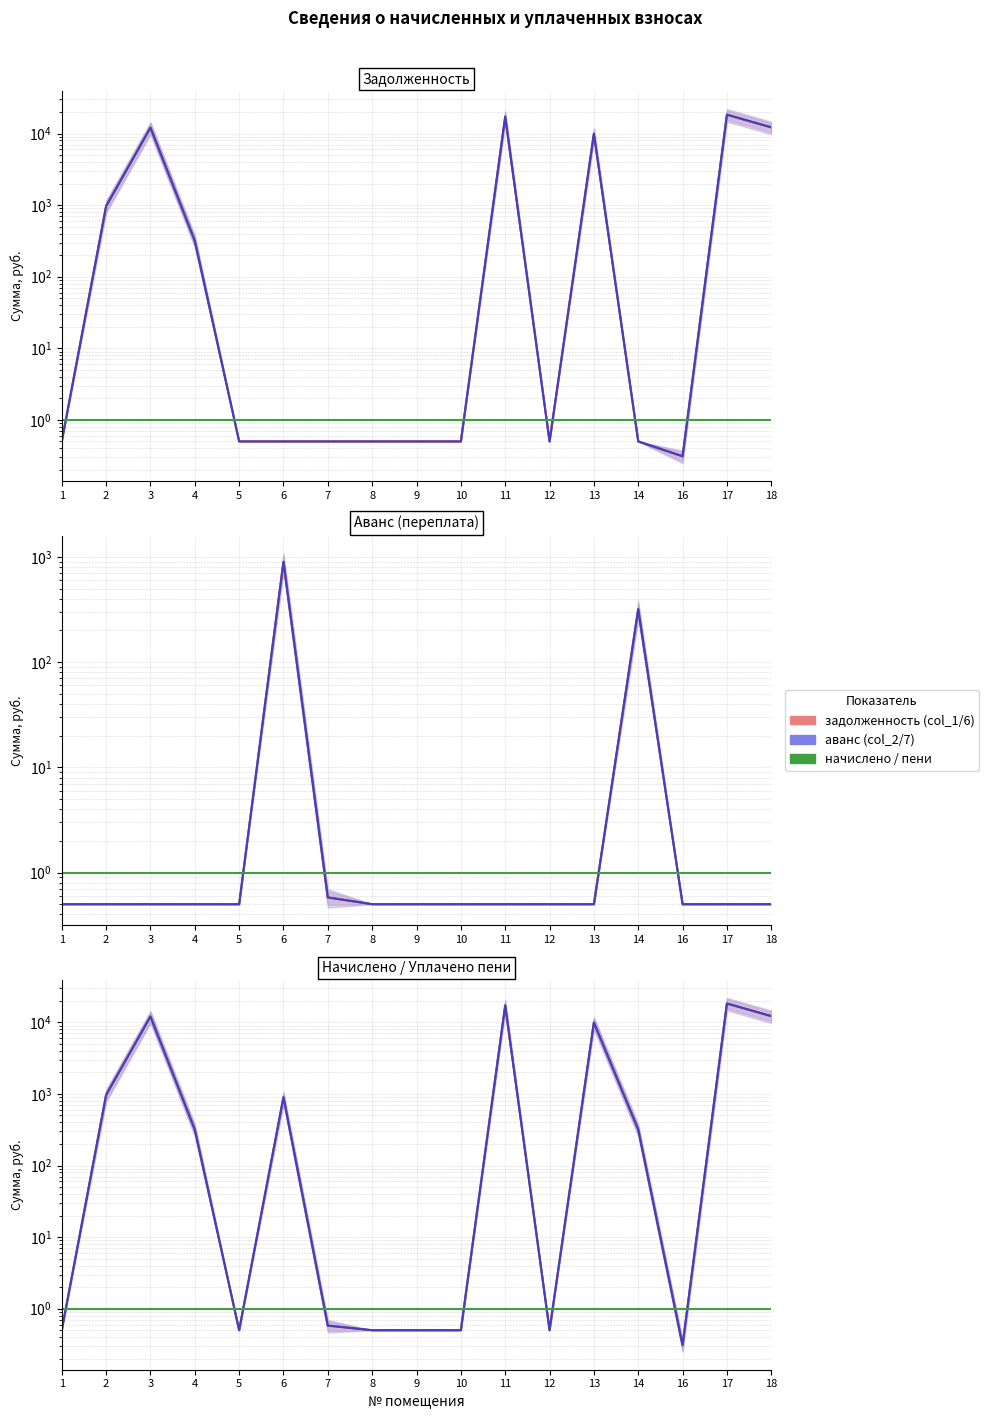

How many series are shown in this chart?

3